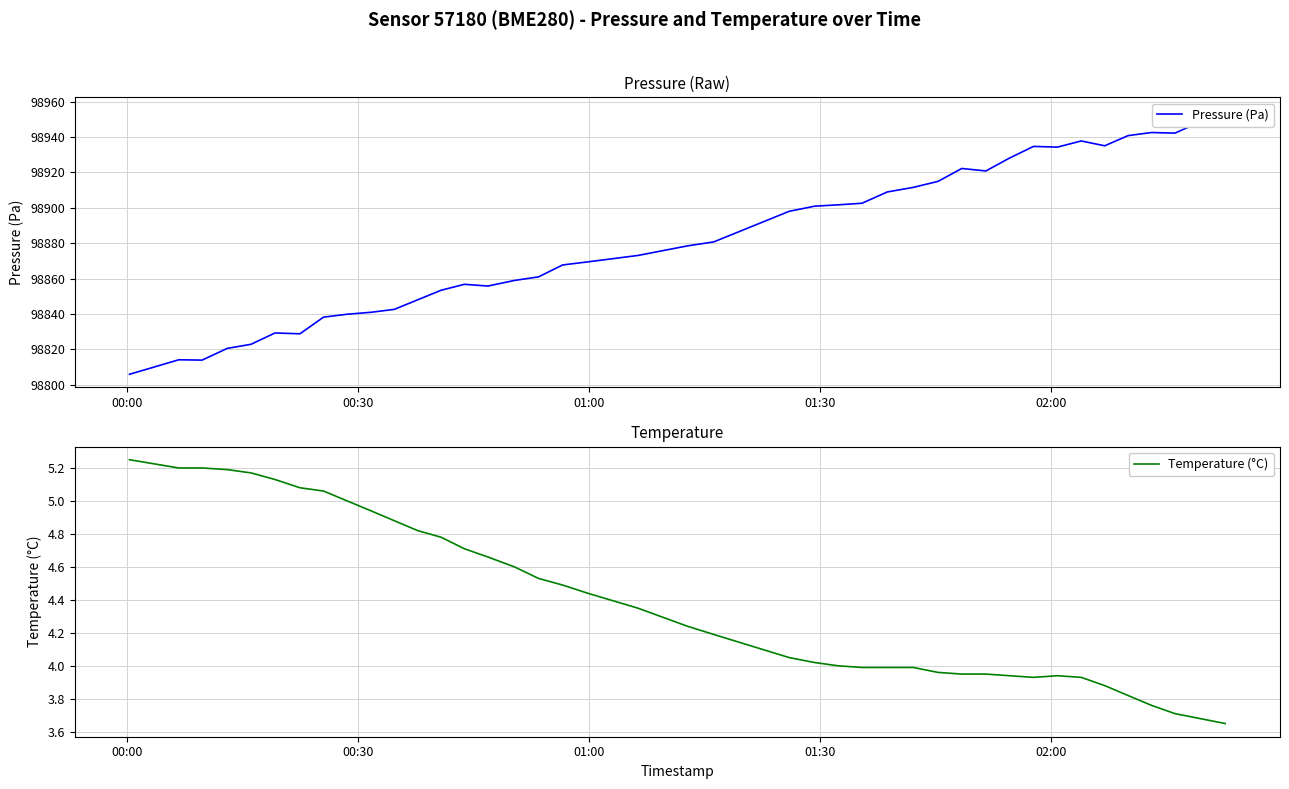

How many lines are shown in the chart?

2